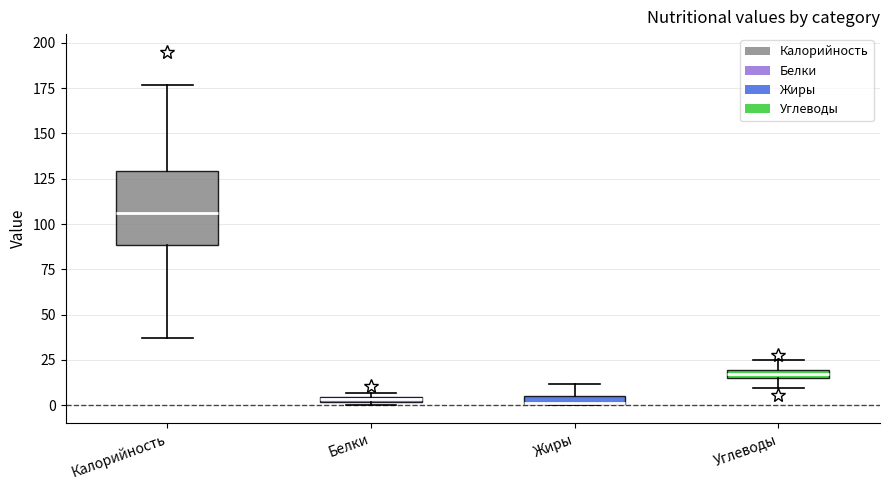

Comparing the boxes themselves (not the whiskers), which one is the tallest?

Калорийность